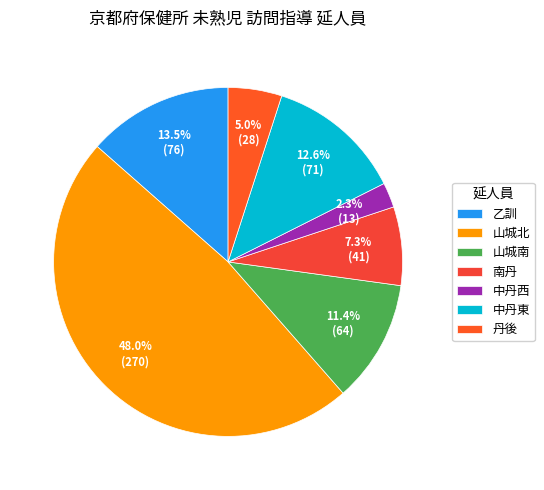

What is the largest slice in the pie chart?

山城北